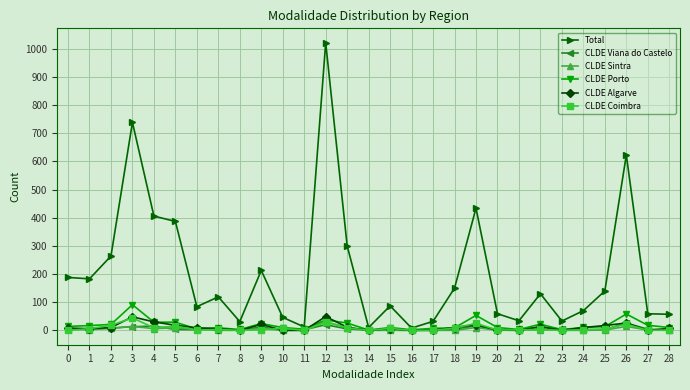

Is the value of Total at 20 greater than the value of CLDE Viana do Castelo at 19?

Yes